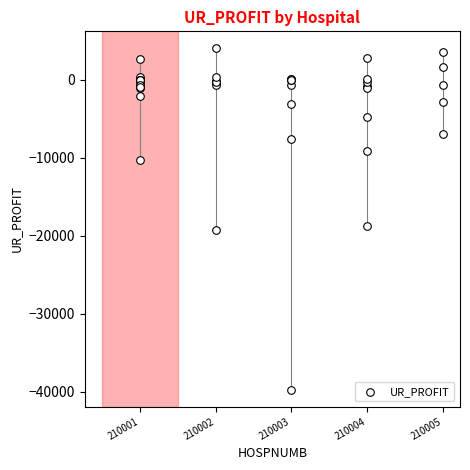

What Y value in the scatter plot is closest to -17856?

-18760.1